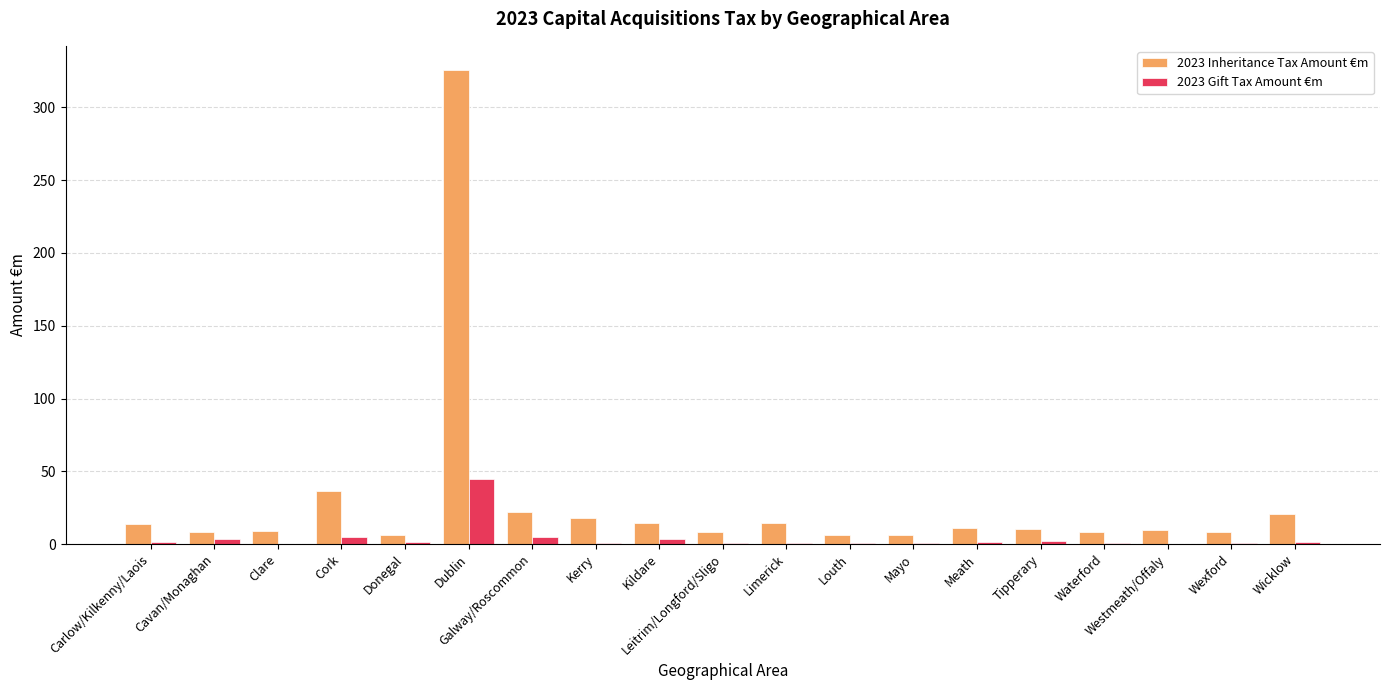

What is the maximum value shown in the chart?

325.9